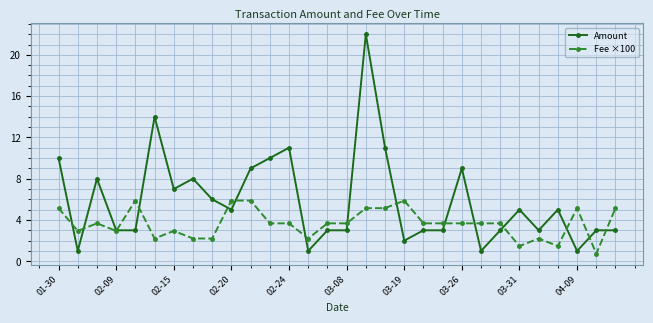

What is the minimum value for Fee ×100?

0.7